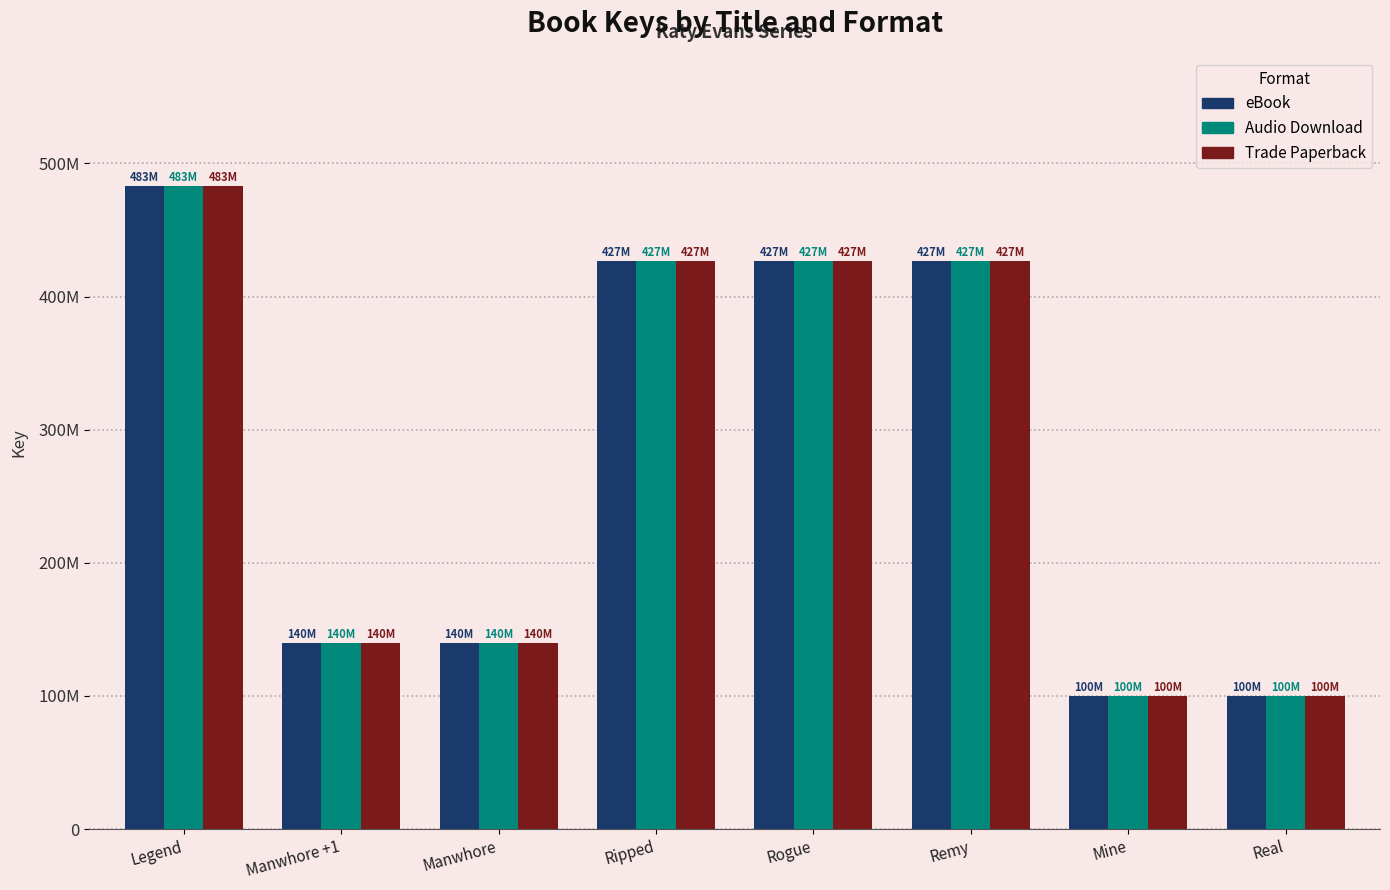

Are the bars grouped side by side (vs. stacked)?

Yes